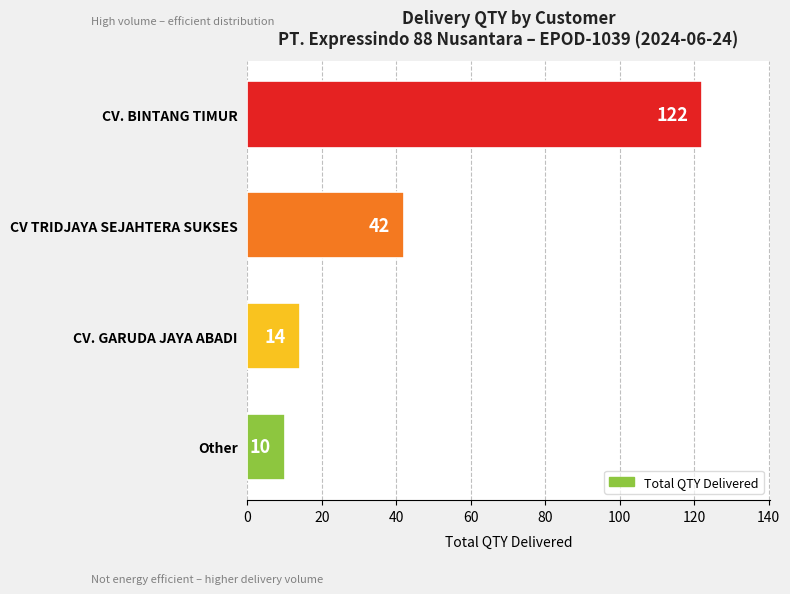

Reading bottom to top, what are all the values shown in this chart?

10	14	42	122